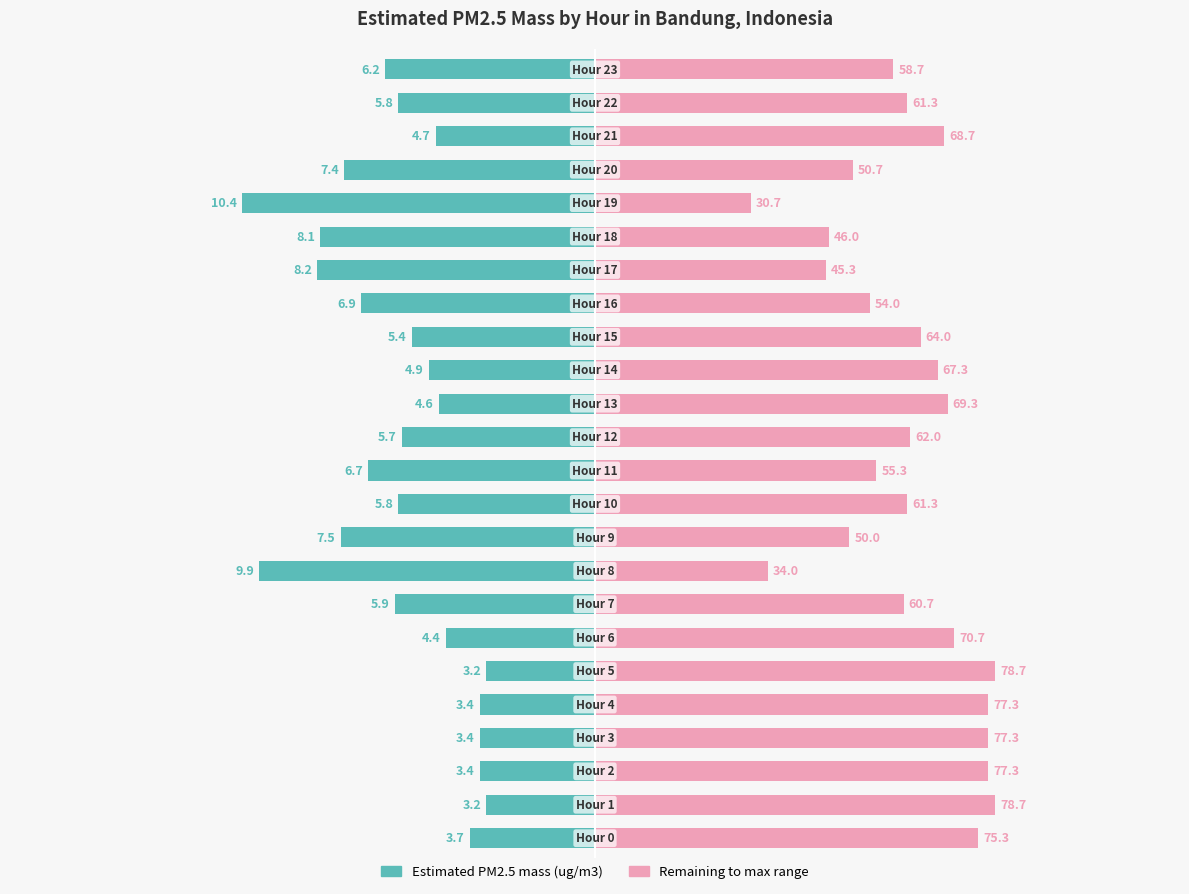

How many bars are there in total?

48